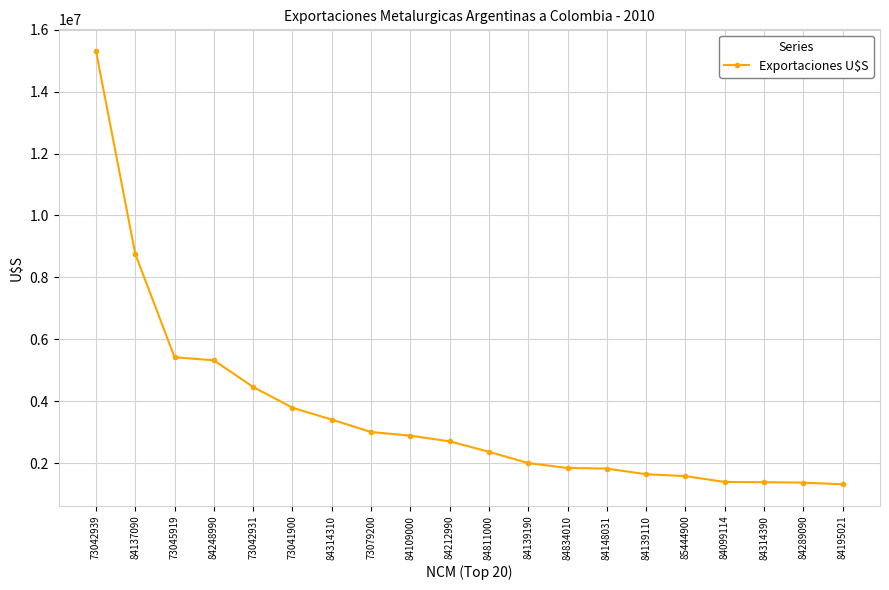

What is the label of the 5th point from the right?

85444900